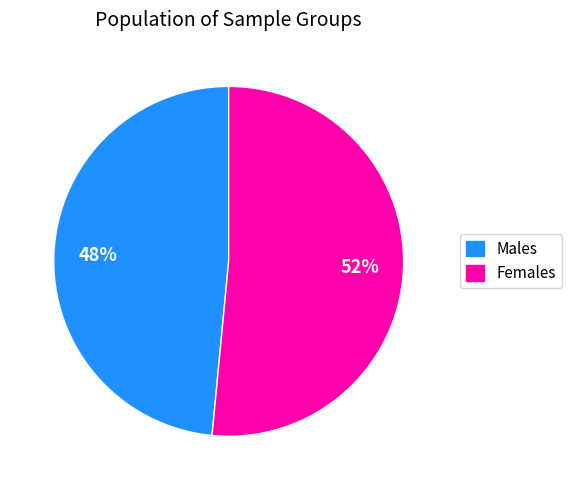

Does any single category account for the majority?

Yes